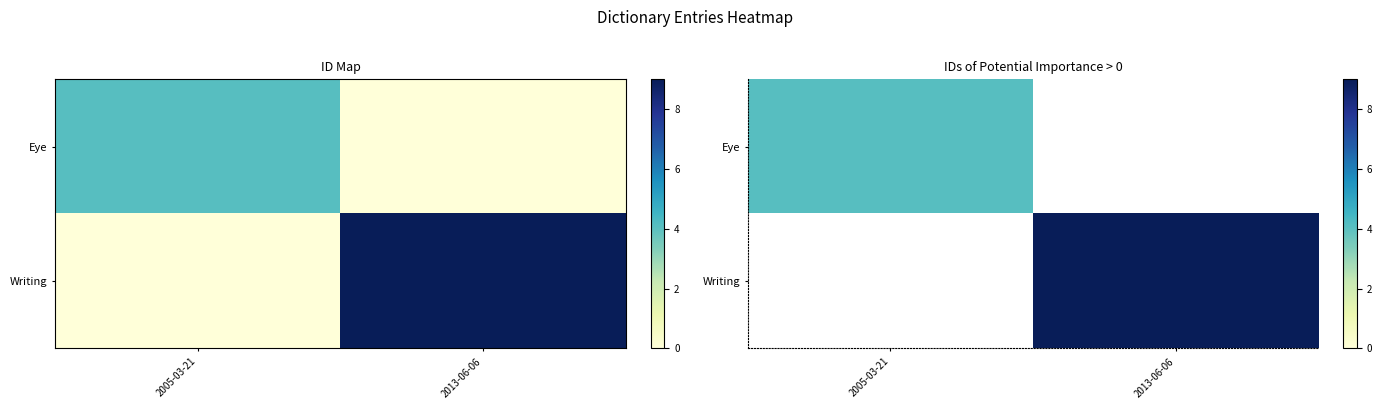

What is the difference between the Eye values at 2005-03-21 and 2013-06-06?

4.1